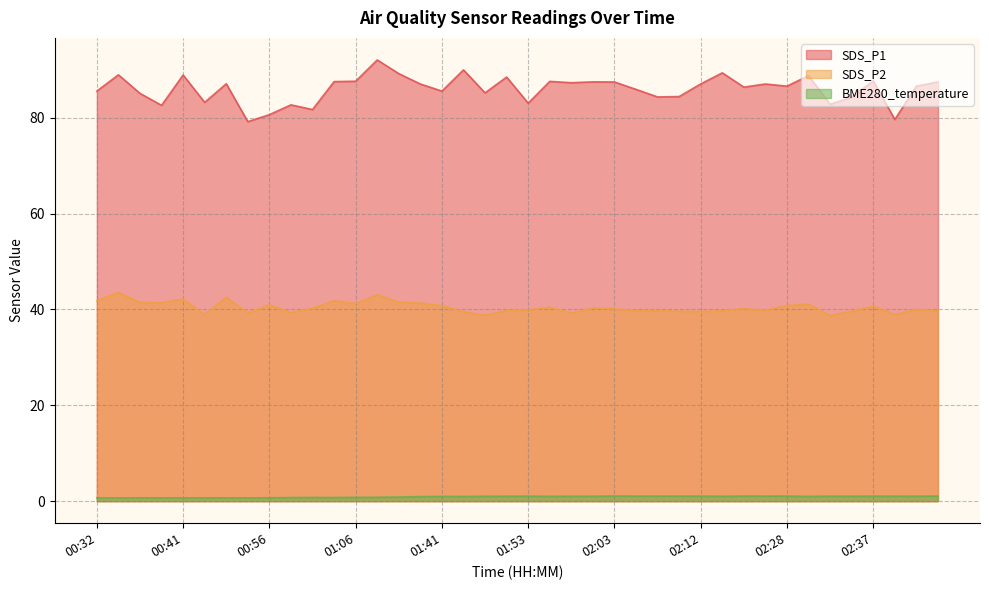

Which series has the largest range (max minus min)?

SDS_P1